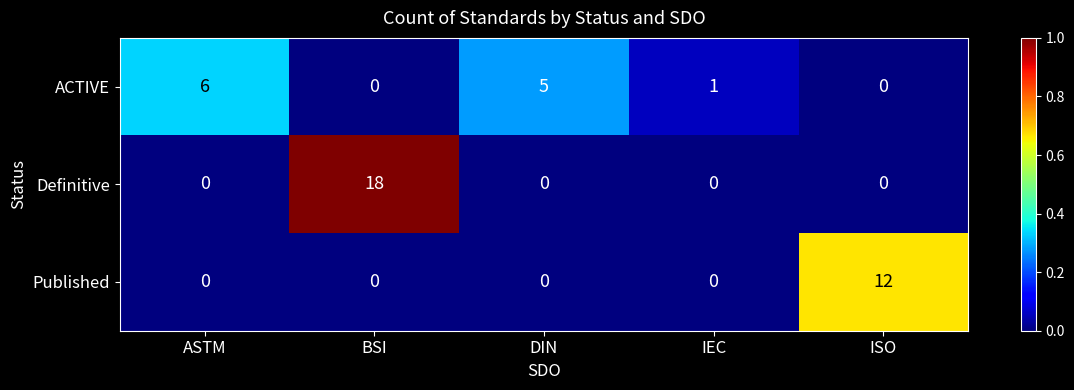

At which label does Published reach its peak?

ISO